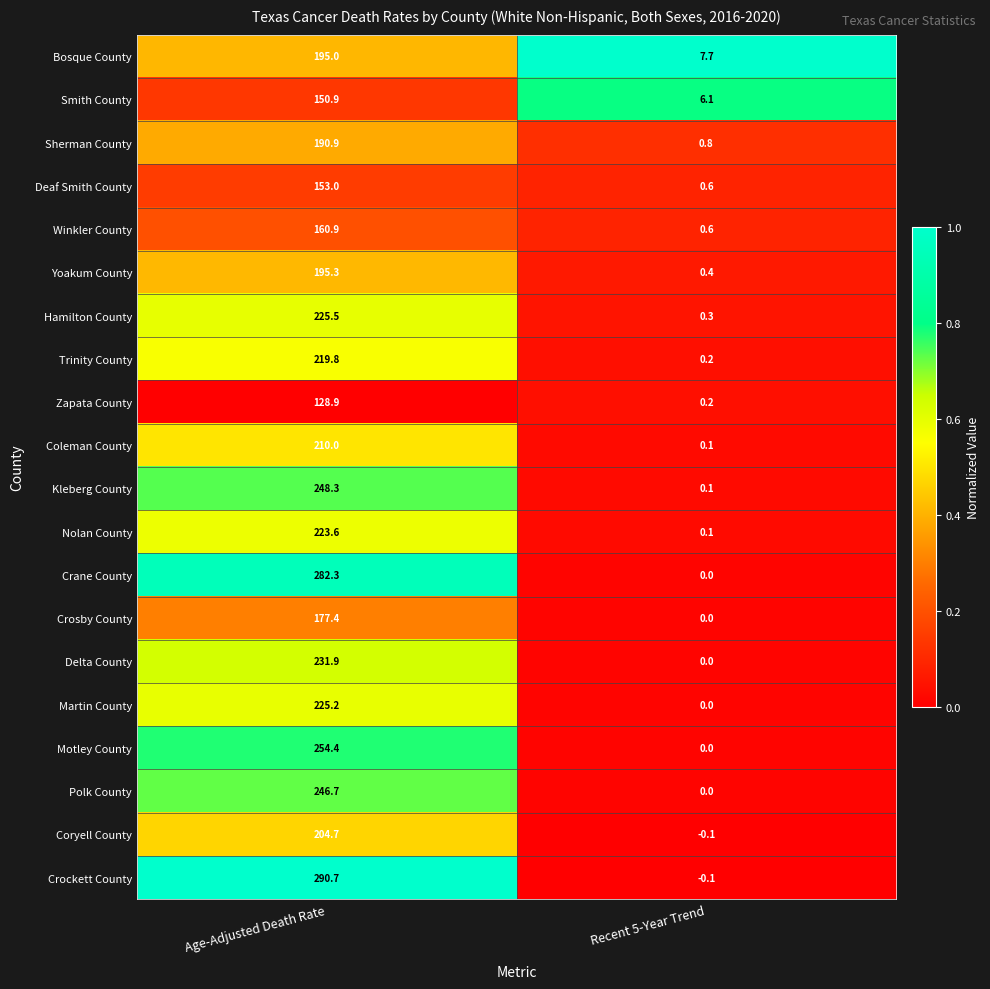

What is the maximum value for Polk County?

246.7